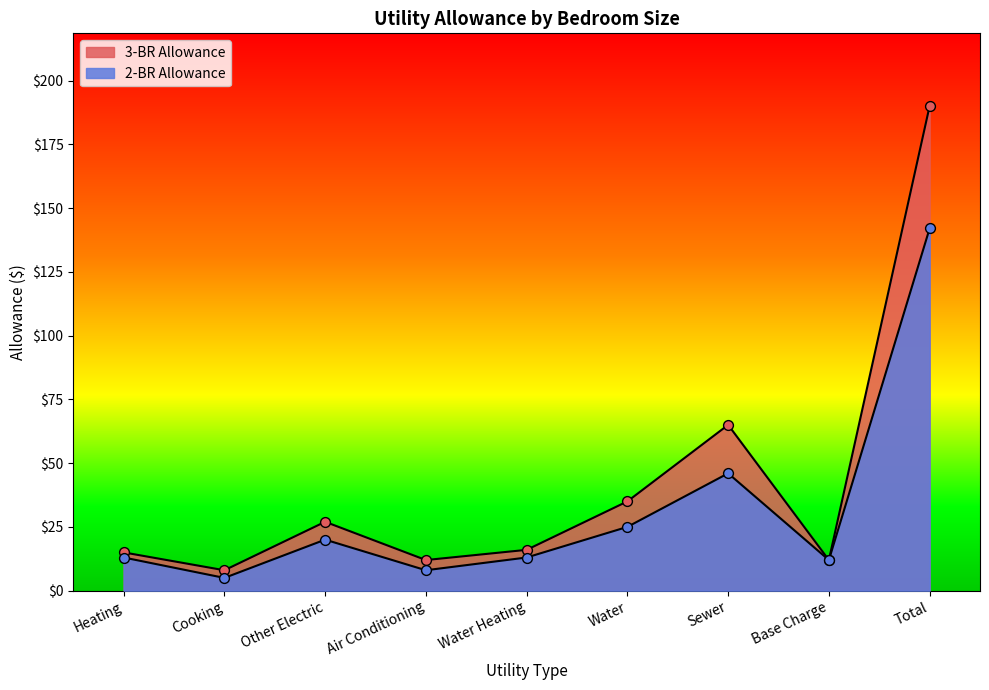

What are all the series names shown in the legend?

3-BR Allowance, 2-BR Allowance